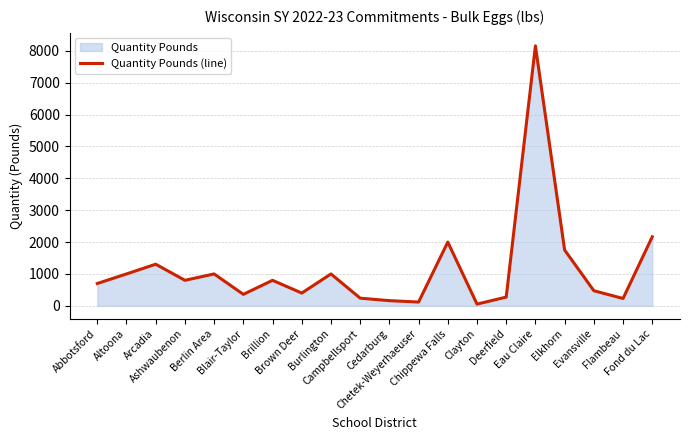

Reading left to right, list all the values displayed in this chart.

700	1000	1305	800	1000	360	800	400	1000	240	162	118	2000	54	274	8155	1750	474	230	2165